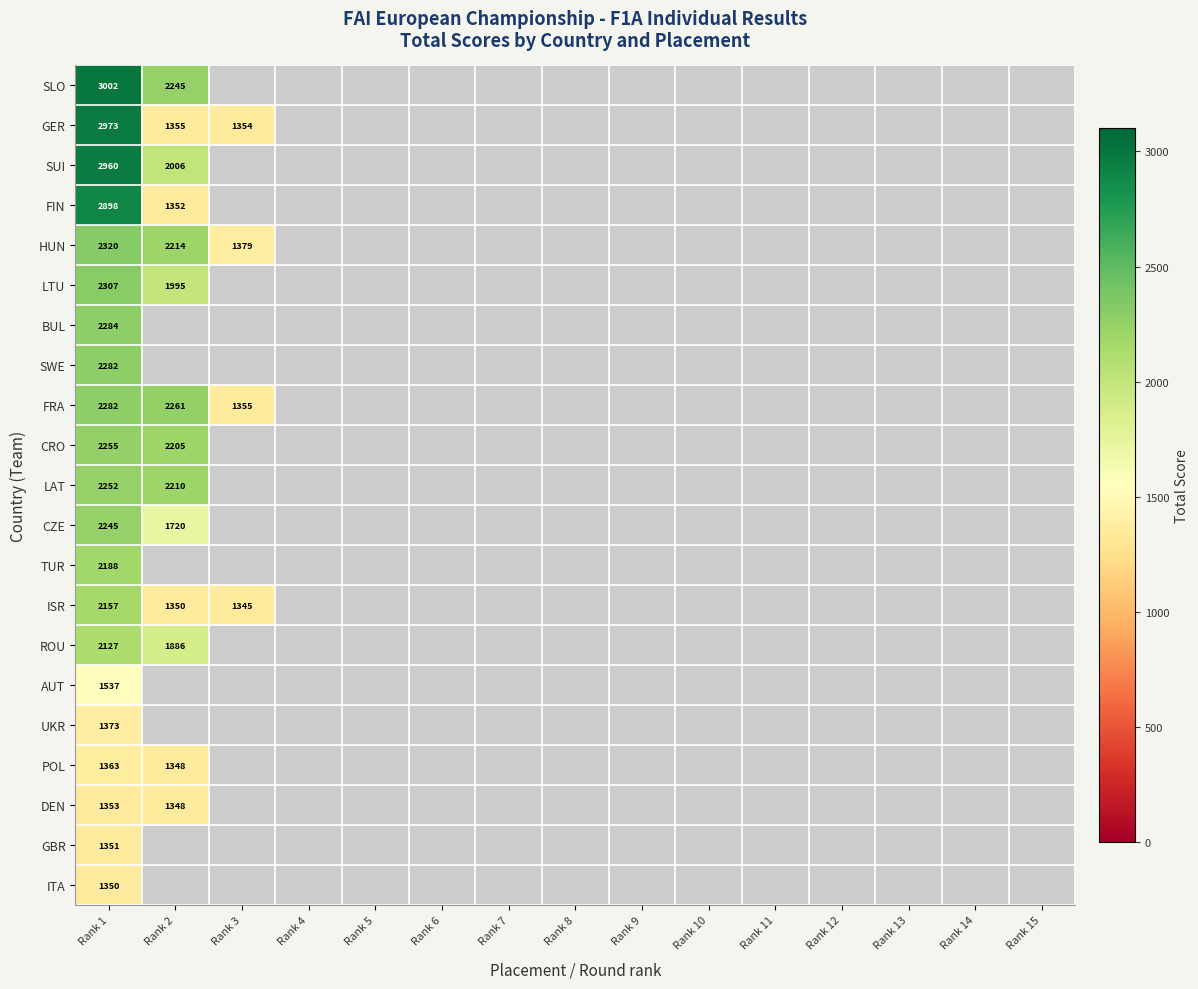

The HUN series shows 3408 at Rank 1. True or false?

False